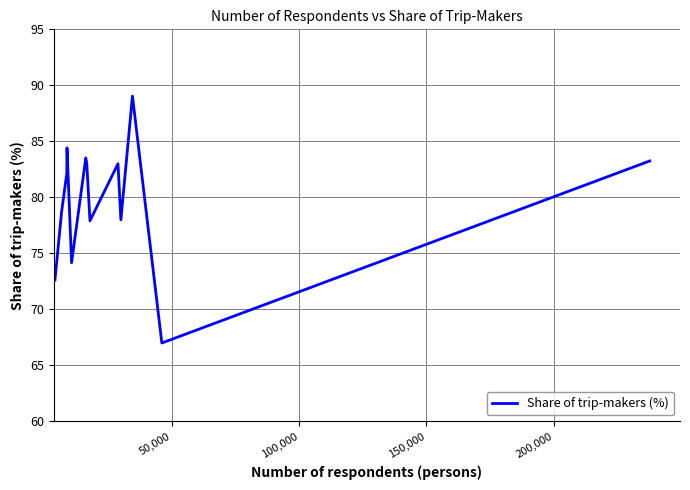

Does the chart have visible grid lines?

Yes